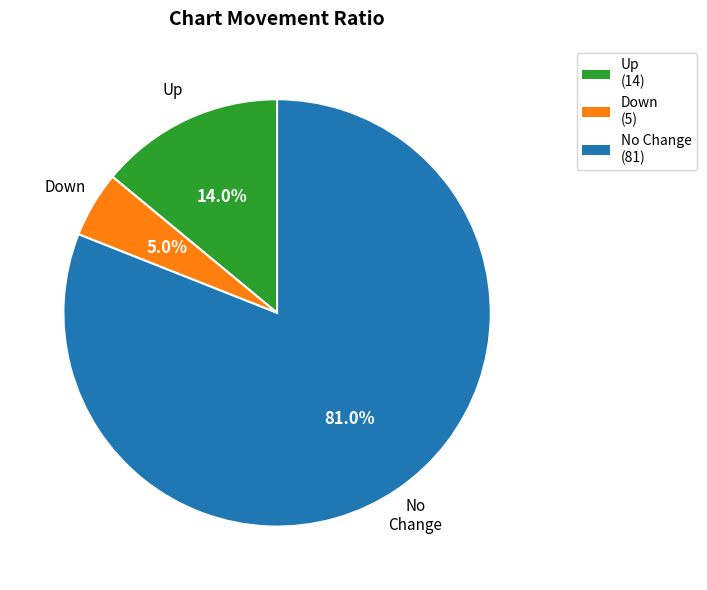

Does any single category account for the majority?

Yes